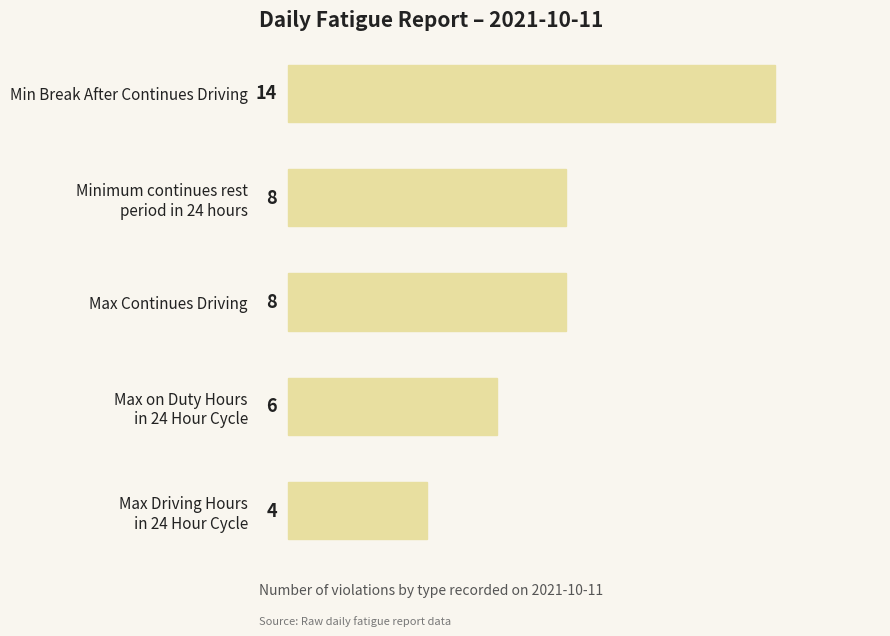

Are the bars grouped side by side (vs. stacked)?

No